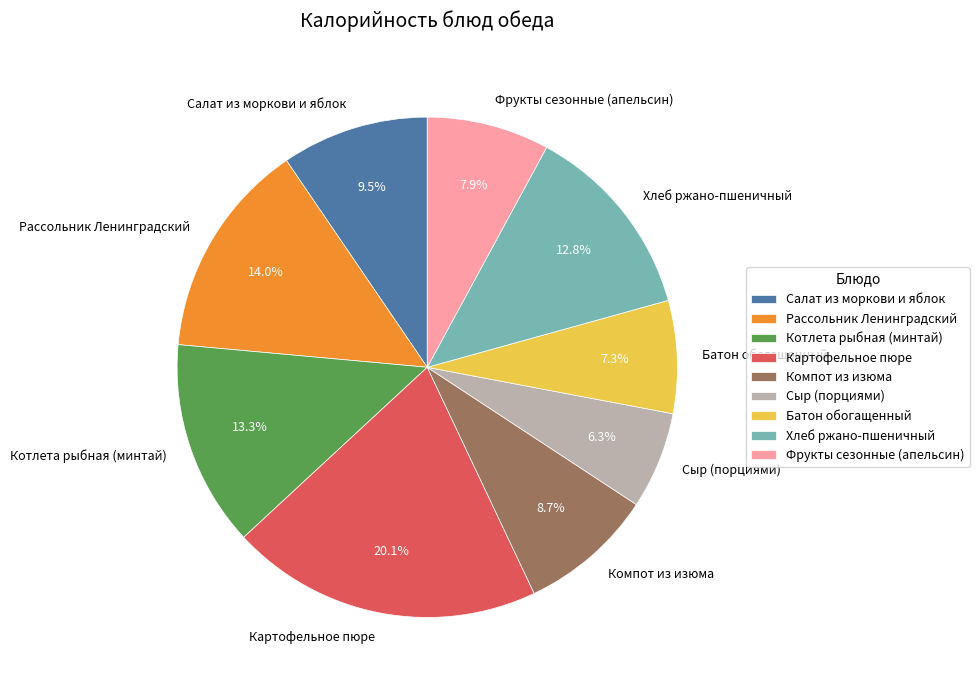

Rank the categories by value from highest to lowest.

Картофельное пюре, Рассольник Ленинградский, Котлета рыбная (минтай), Хлеб ржано-пшеничный, Салат из моркови и яблок, Компот из изюма, Фрукты сезонные (апельсин), Батон обогащенный, Сыр (порциями)